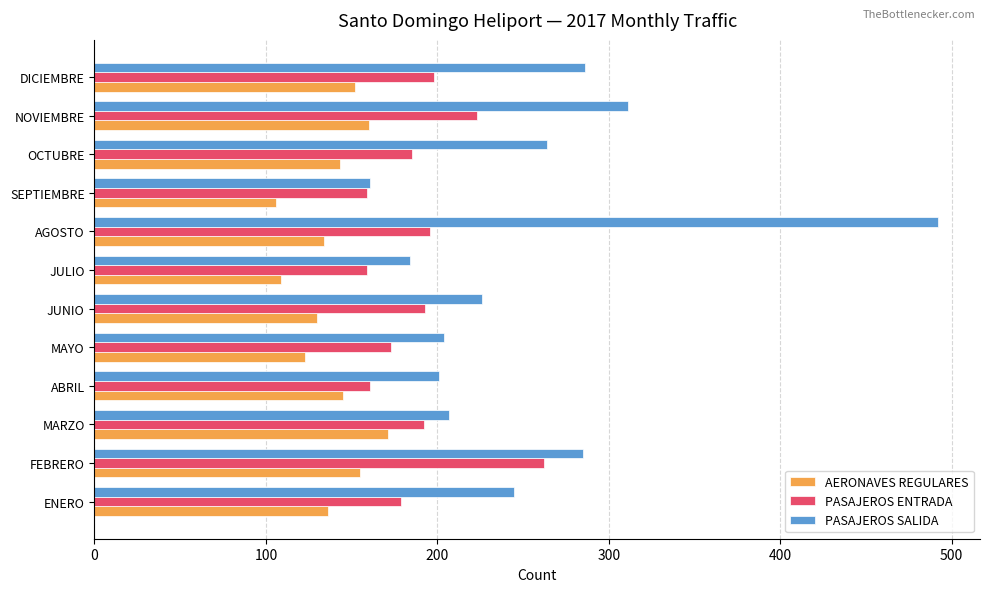

What is the sum of all PASAJEROS SALIDA values?

3066